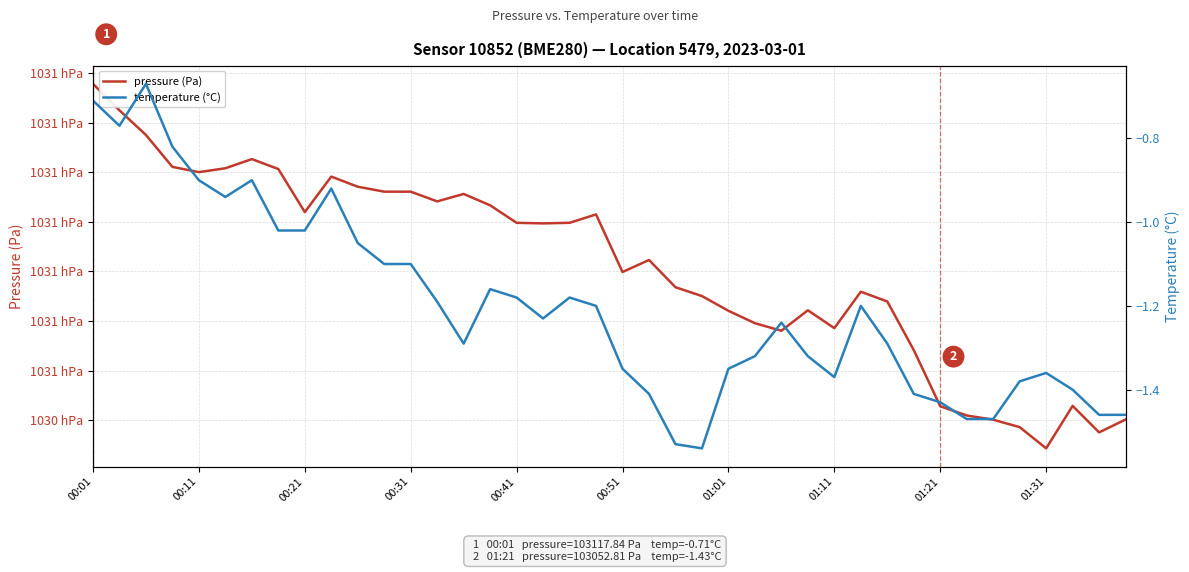

What is the difference between the second highest and second lowest values in the temperature (°C) series?

0.8